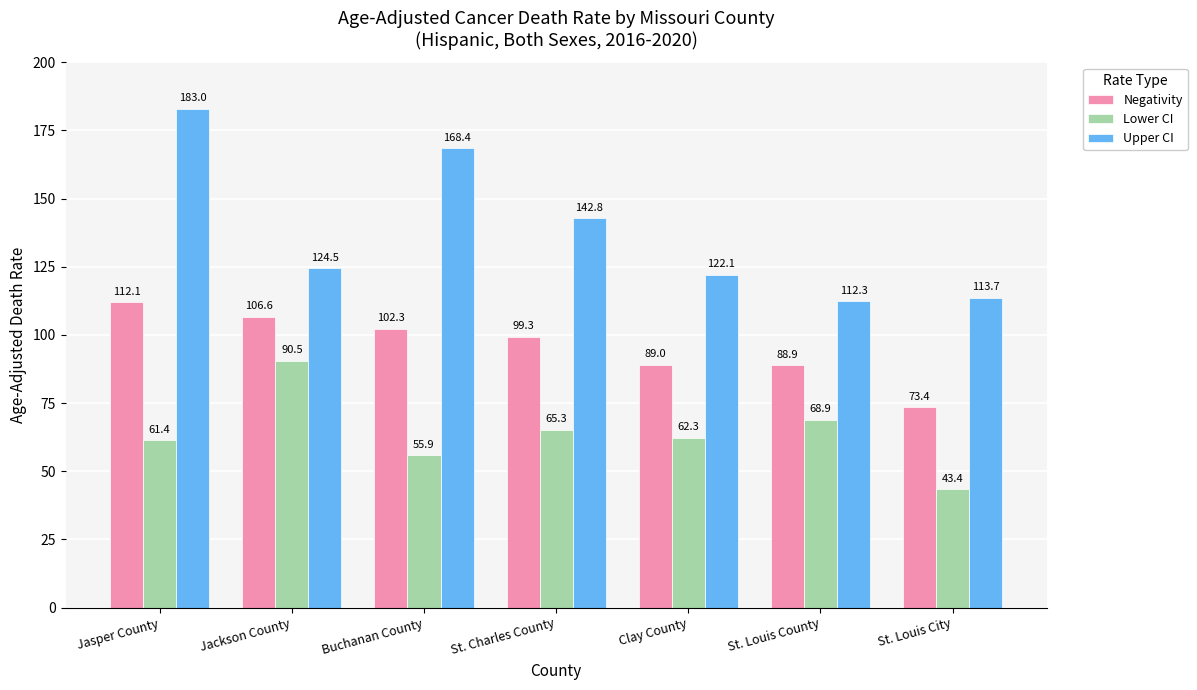

The Negativity series shows 89.0 at Clay County. True or false?

True